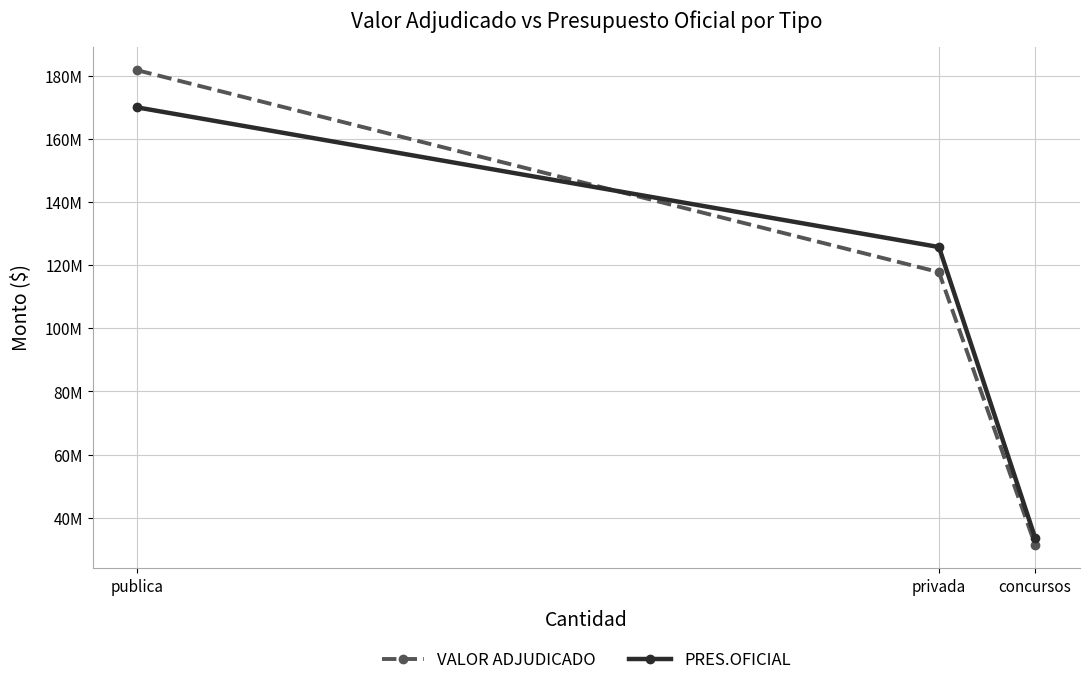

At how many categories does at least one series exceed 117066716?

2